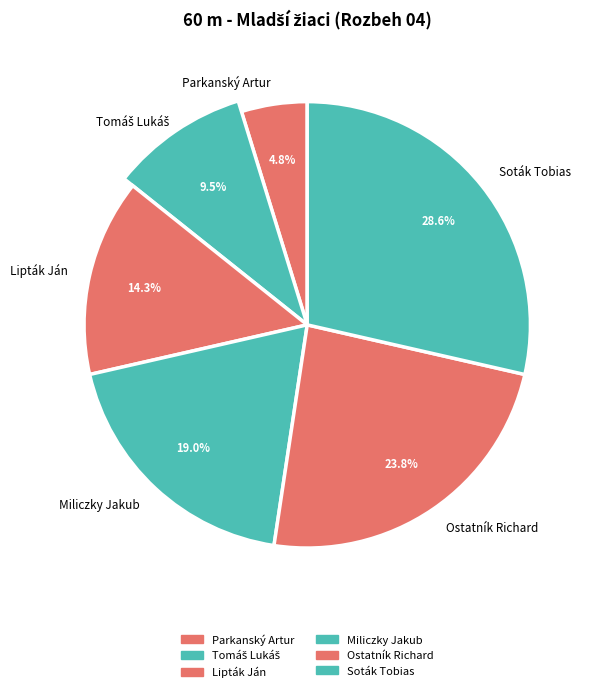

What is the largest slice in the pie chart?

Soták Tobias